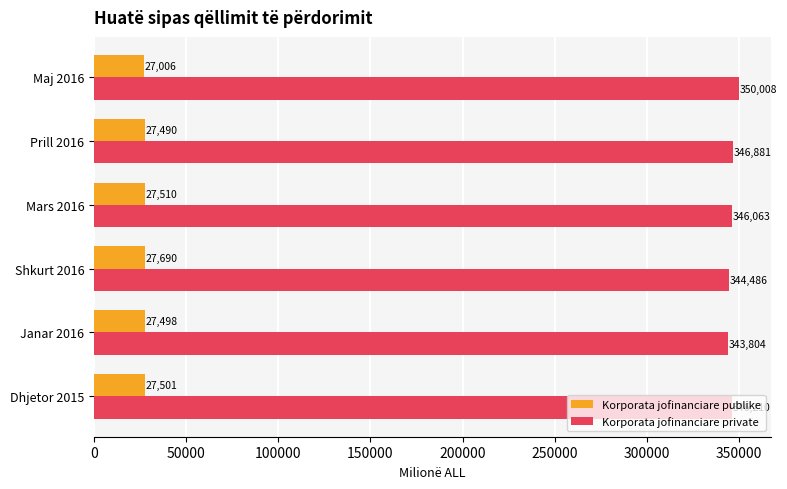

Rank the series by their average value, from highest to lowest.

Korporata jofinanciare private, Korporata jofinanciare publike